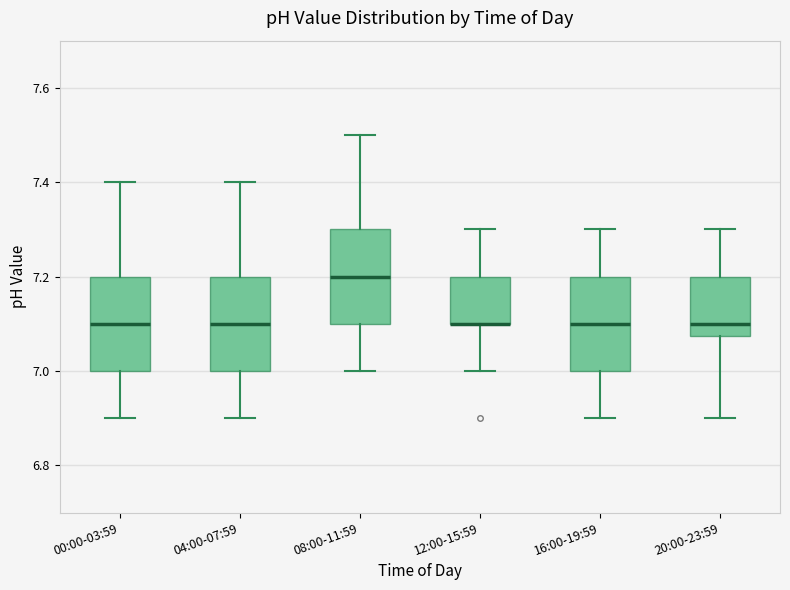

Reading left to right, transcribe this box plot: for each box, give where its median line is, the range the box spans, and where its two whiskers end, as read against the y-axis. The values are not printed on the chart, so give them approximately, as read against the axis.

00:00-03:59: median 7.10, box 7.00 to 7.20, whiskers 6.90 to 7.40
04:00-07:59: median 7.10, box 7.00 to 7.20, whiskers 6.90 to 7.40
08:00-11:59: median 7.20, box 7.10 to 7.30, whiskers 7.00 to 7.50
12:00-15:59: median 7.10 (drawn on the box's lower edge), box 7.10 to 7.20, whiskers 7.00 to 7.30
16:00-19:59: median 7.10, box 7.00 to 7.20, whiskers 6.90 to 7.30
20:00-23:59: median 7.10, box 7.08 to 7.20, whiskers 6.90 to 7.30